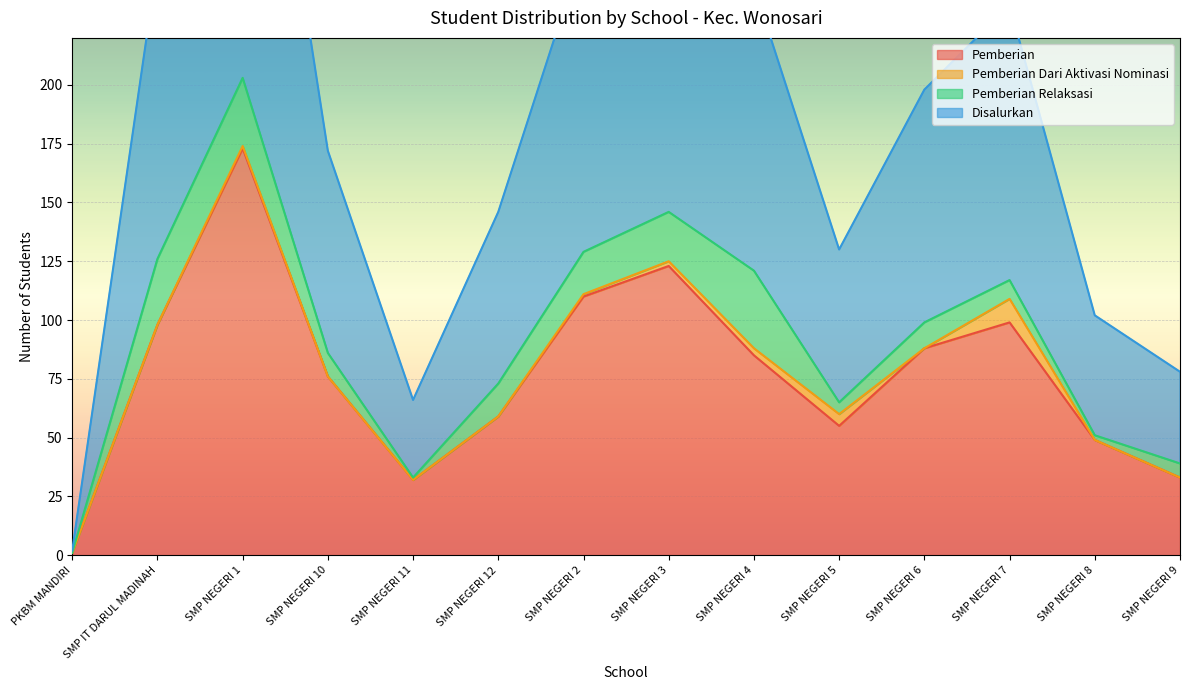

The value of Pemberian at SMP NEGERI 4 is 125. True or false?

False